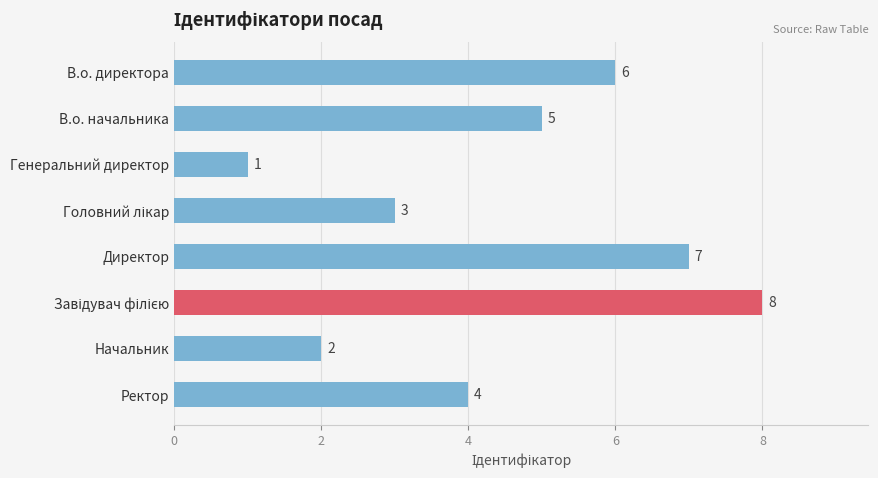

Is it true that the value at В.о. директора is 6?

True